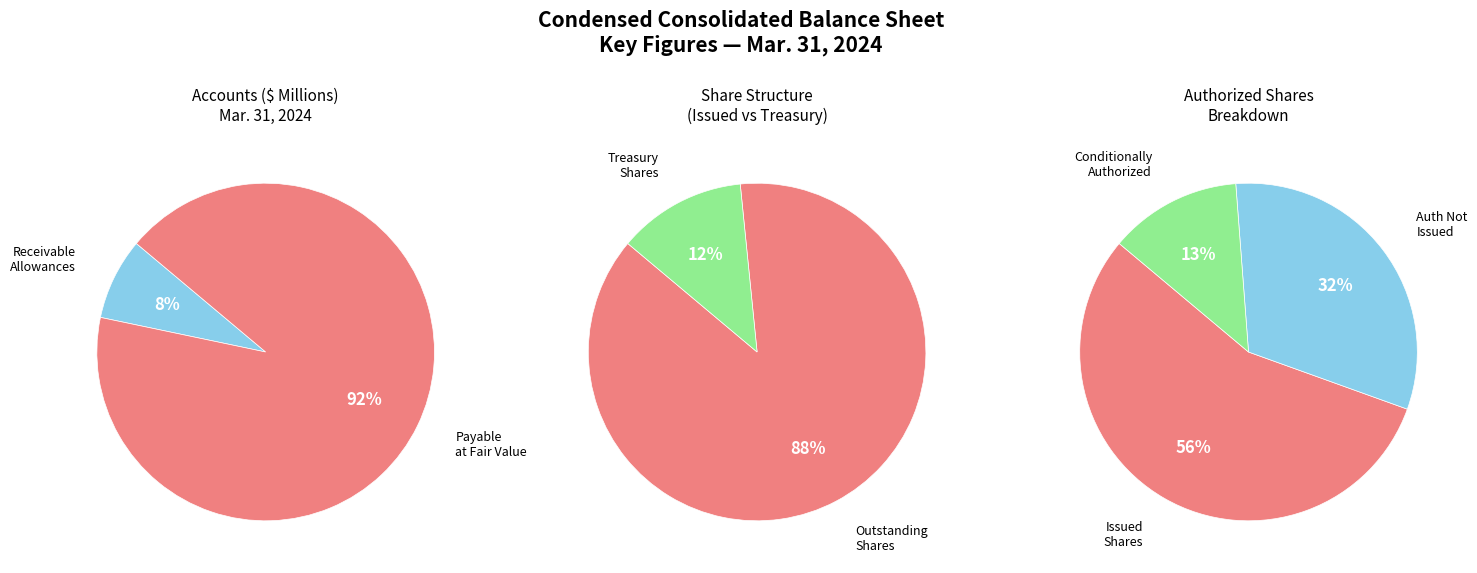

The Treasury shares, at cost (in shares) slice represents 86% of the pie. True or false?

False